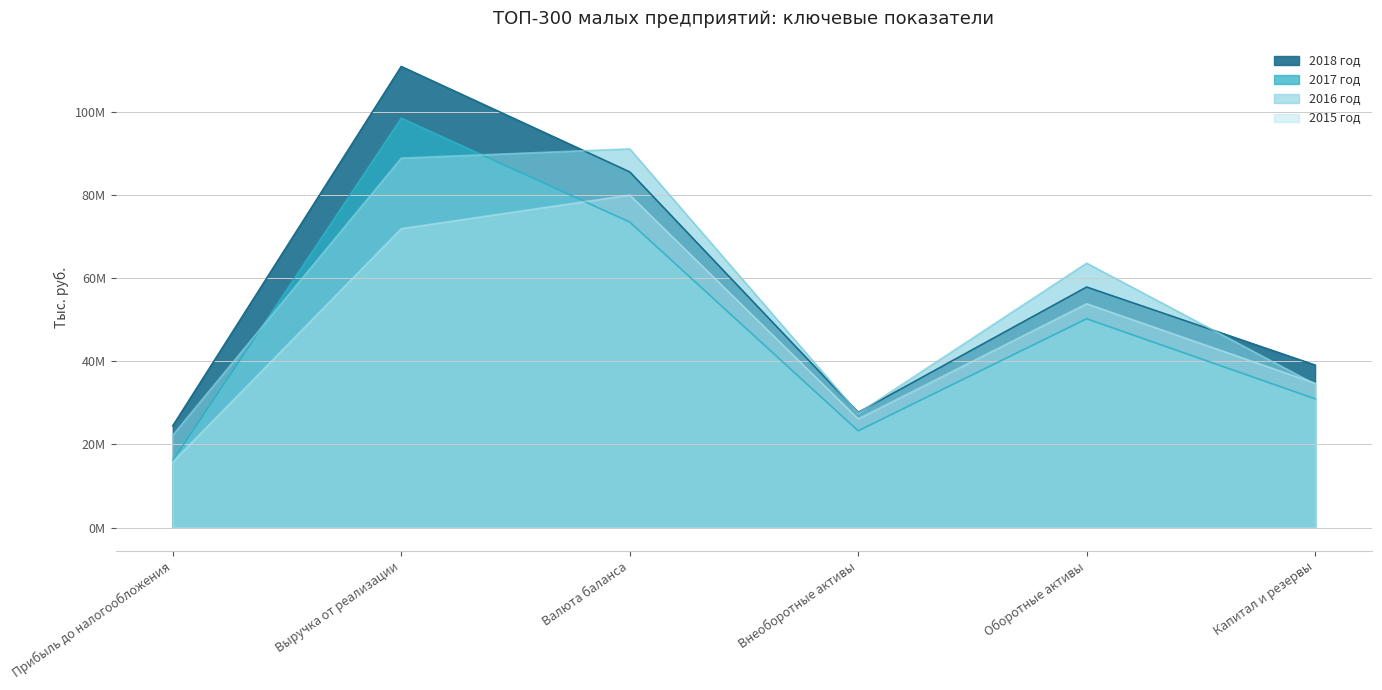

What is the difference between the maximum and minimum values in the 2015 год series?

64178806